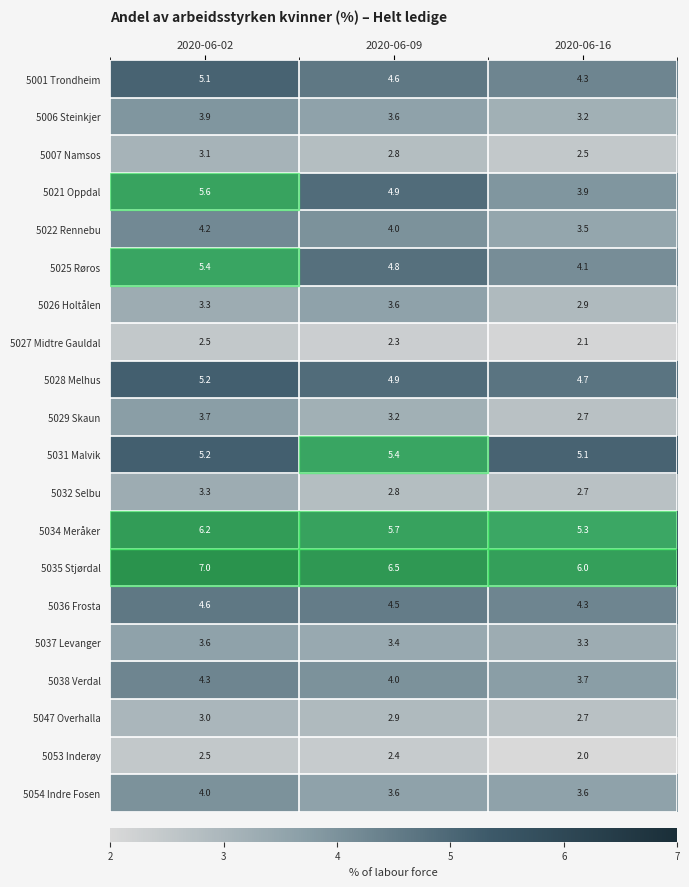

True or false: 5032 Selbu has a value of 1.1 at 2020-06-16.

False